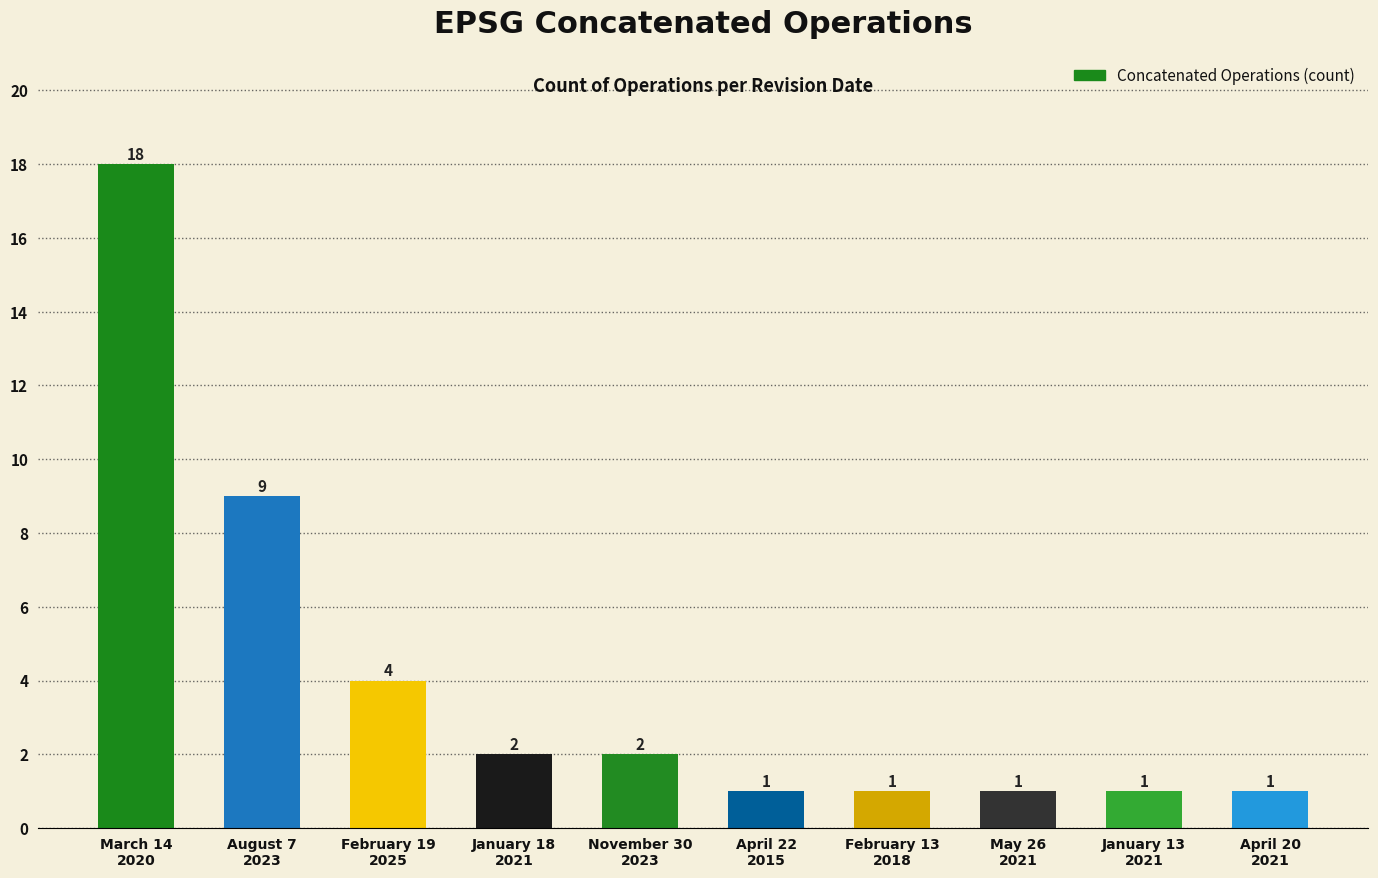

At which label is the value closest to 9?

August 7
2023